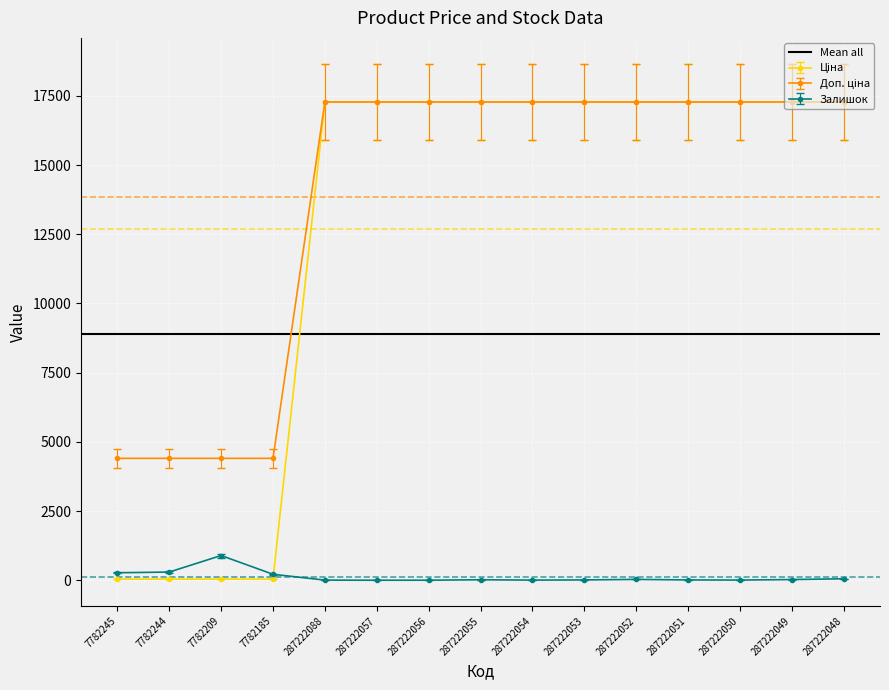

True or false: Залишок has more than 1 points higher than both neighbors.

True